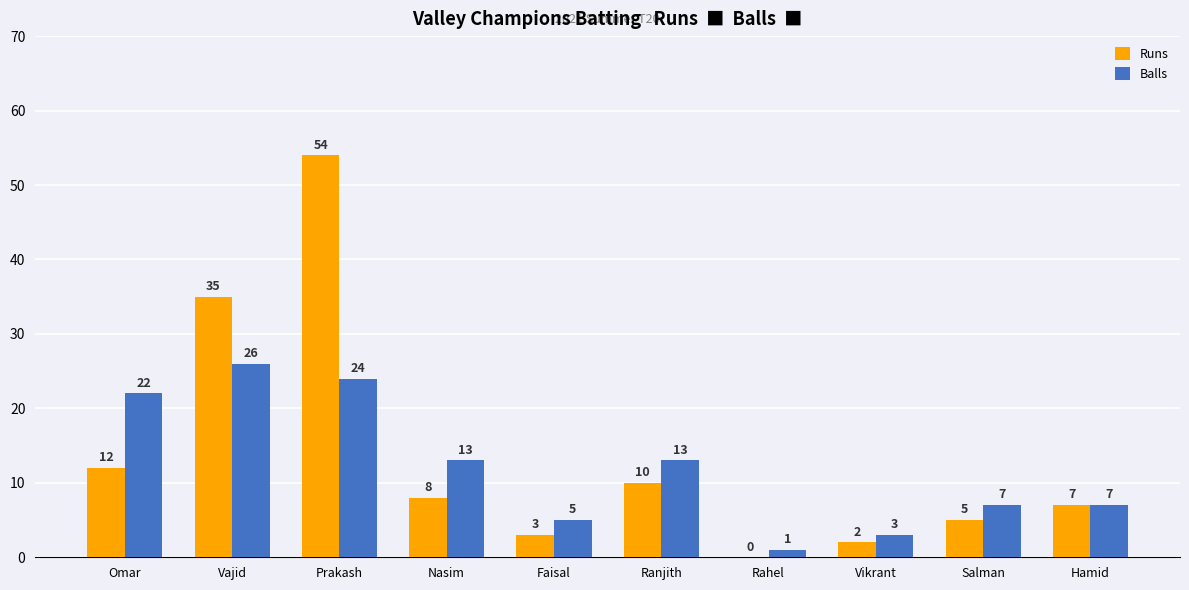

At which category is the sum across all series the highest?

Prakash